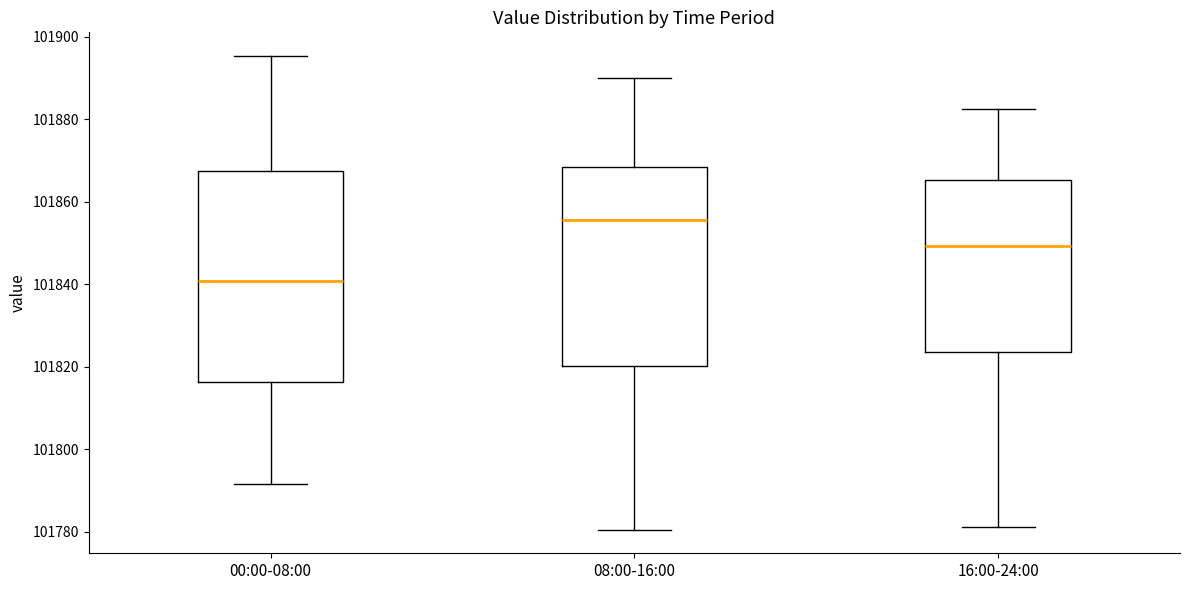

Reading left to right, transcribe this box plot: for each box, give where its median line is, the range the box spans, and where its two whiskers end, as read against the y-axis. The values are not printed on the chart, so give them approximately, as read against the axis.

00:00-08:00: median 101840, box 101816 to 101868, whiskers 101792 to 101896
08:00-16:00: median 101856, box 101820 to 101868, whiskers 101780 to 101890
16:00-24:00: median 101850, box 101824 to 101866, whiskers 101782 to 101882